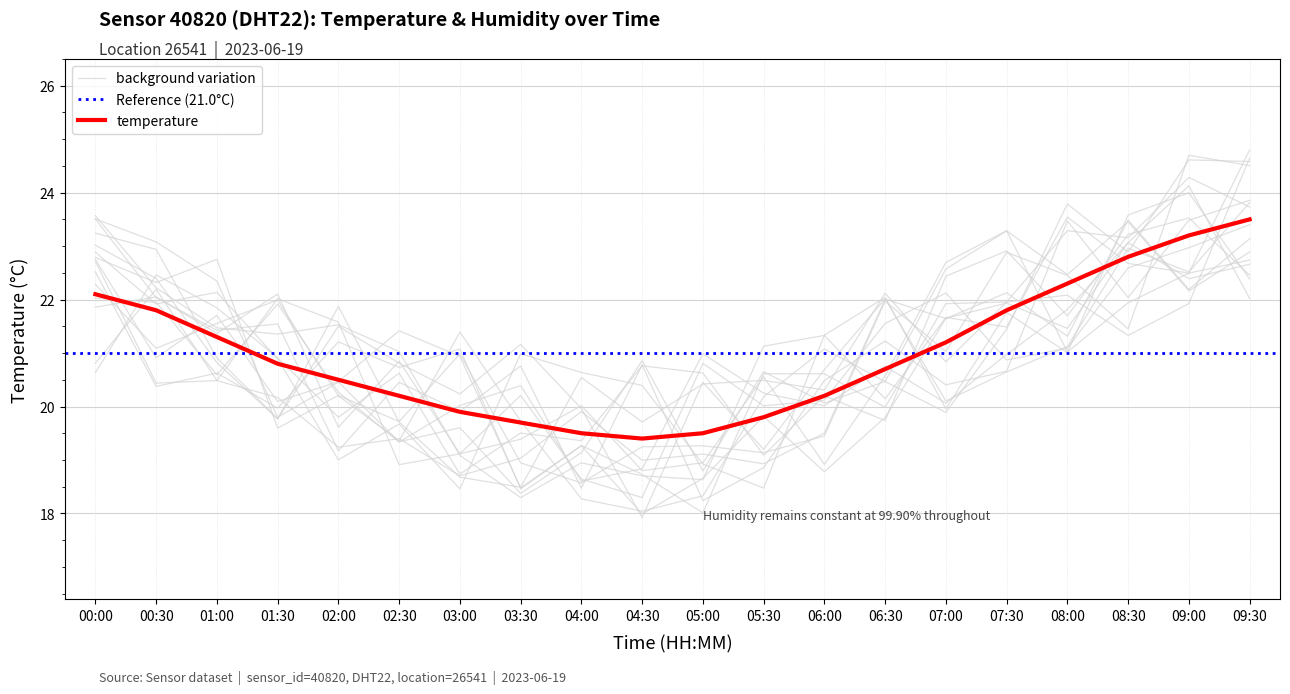

How many values are below 20?

6